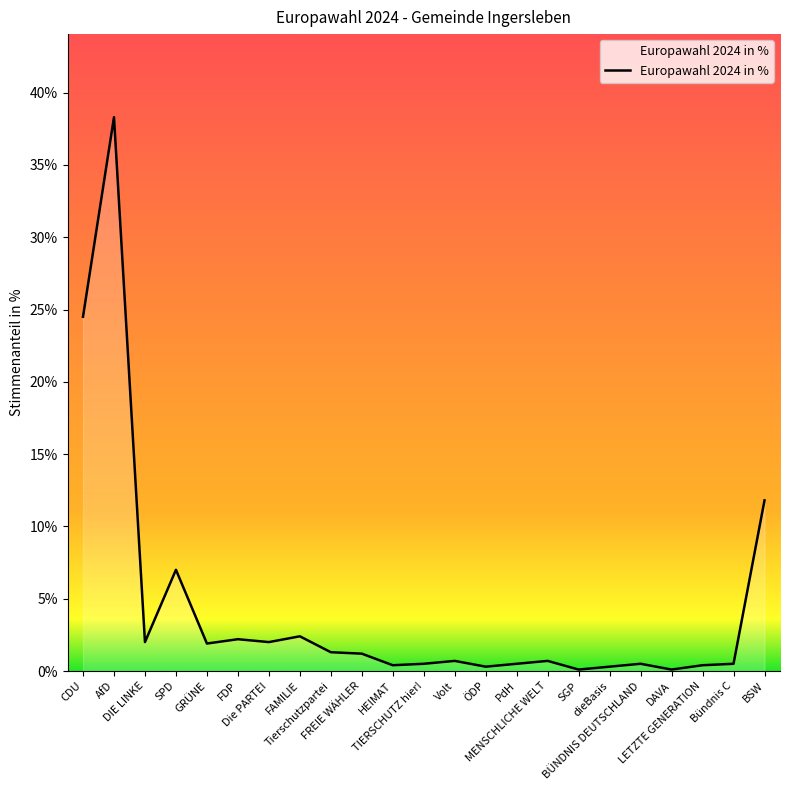

What is the greatest value displayed?

38.3